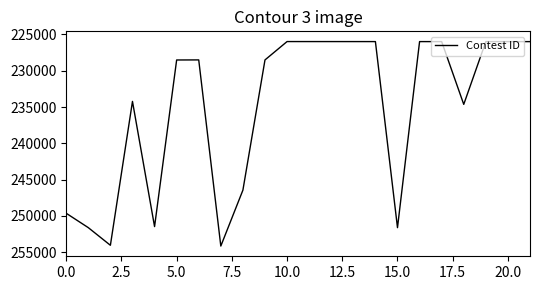

What is the difference between the maximum and minimum values?

28159